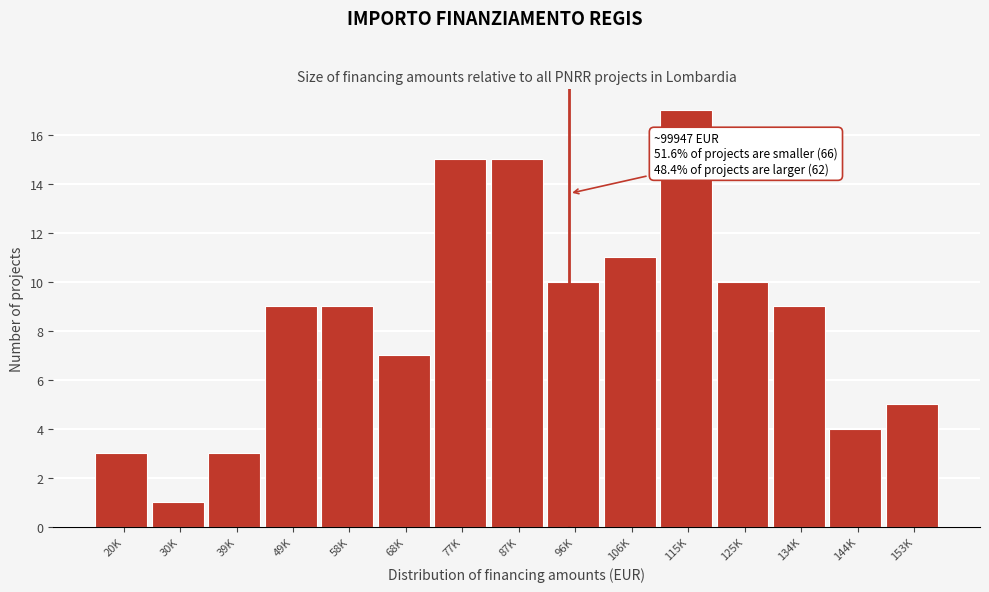

Reading right to left, what are all the values shown in this chart?

5	4	9	10	17	11	10	15	15	7	9	9	3	1	3